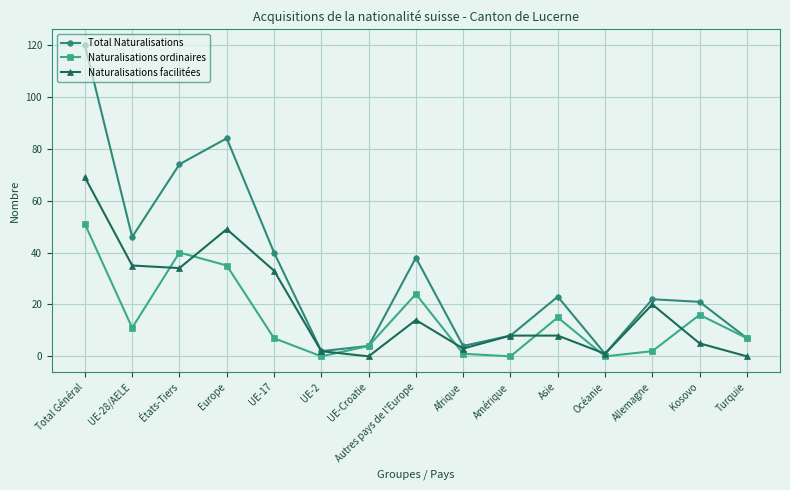

Which series changed the most between UE-28/AELE and Asie?

Naturalisations facilitées